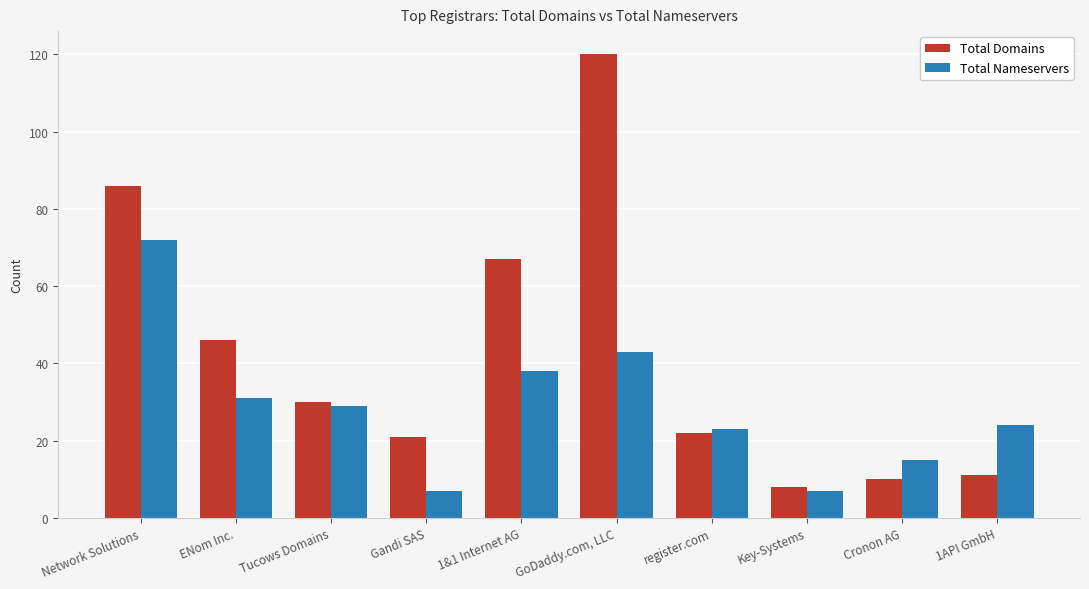

The value of Total Nameservers at Key-Systems is 11. True or false?

False